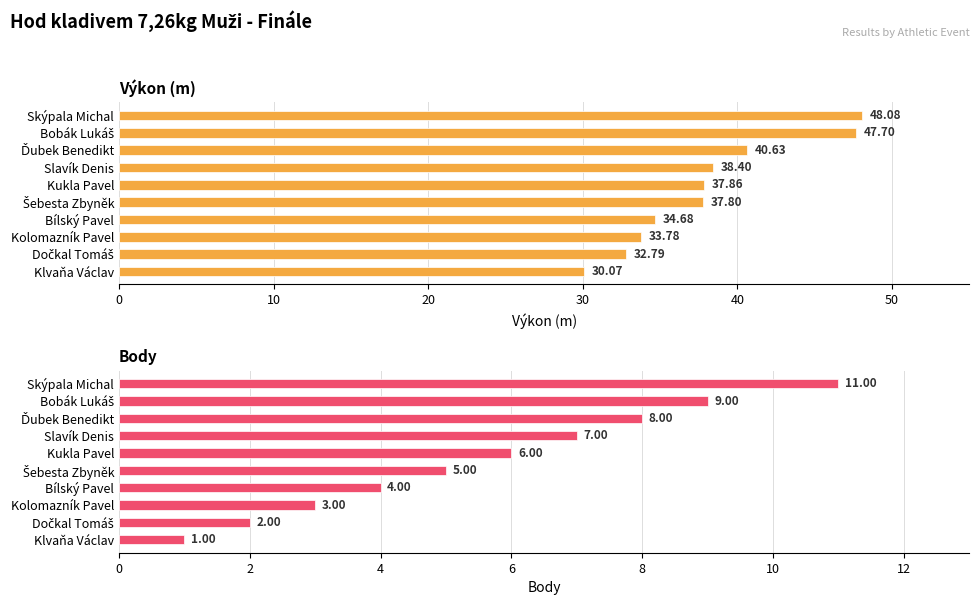

At Kolomazník Pavel, list the series in order from smallest to largest.

Body, Výkon